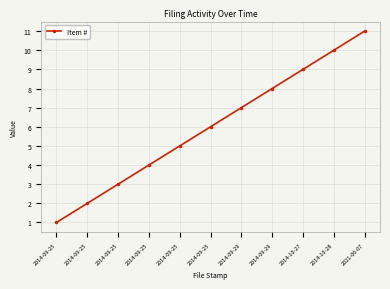

How many lines are shown in the chart?

1